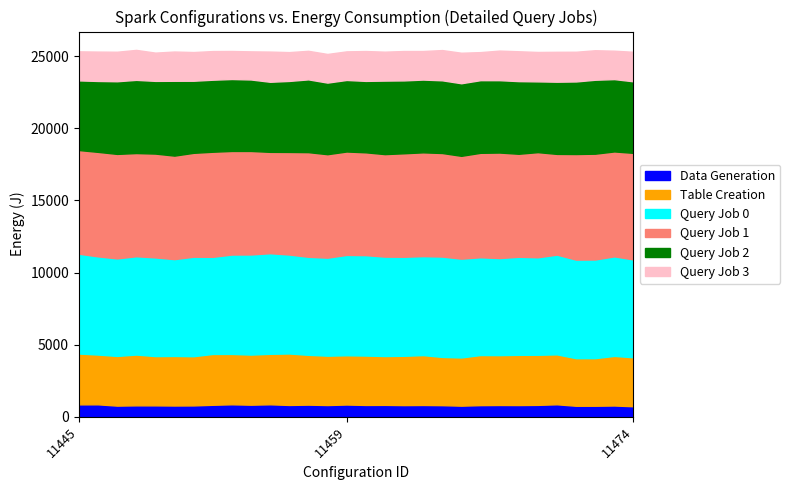

What is the difference between the maximum and minimum values in the Query Job 1 series?

406